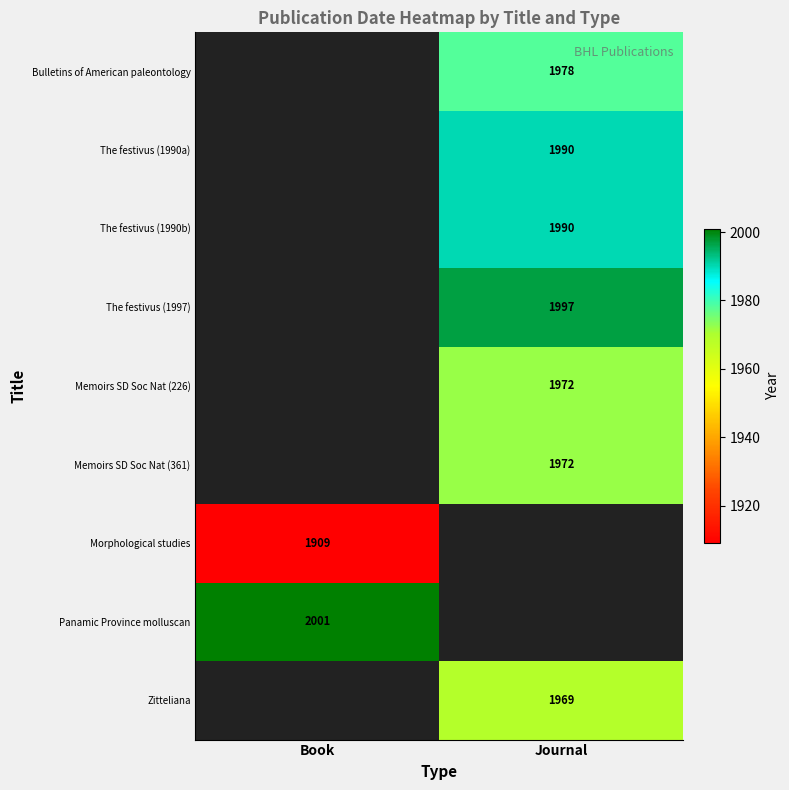

The value of The festivus (1990a) at Journal is 1124. True or false?

False